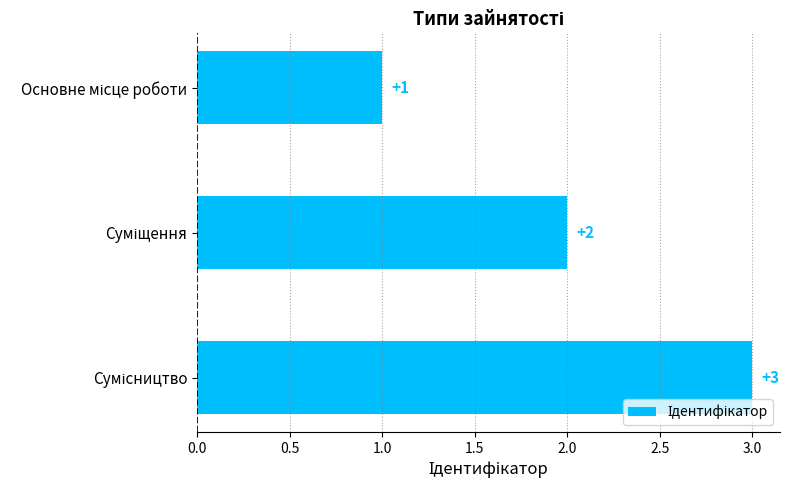

What is the value of the 2nd bar from the top?

2